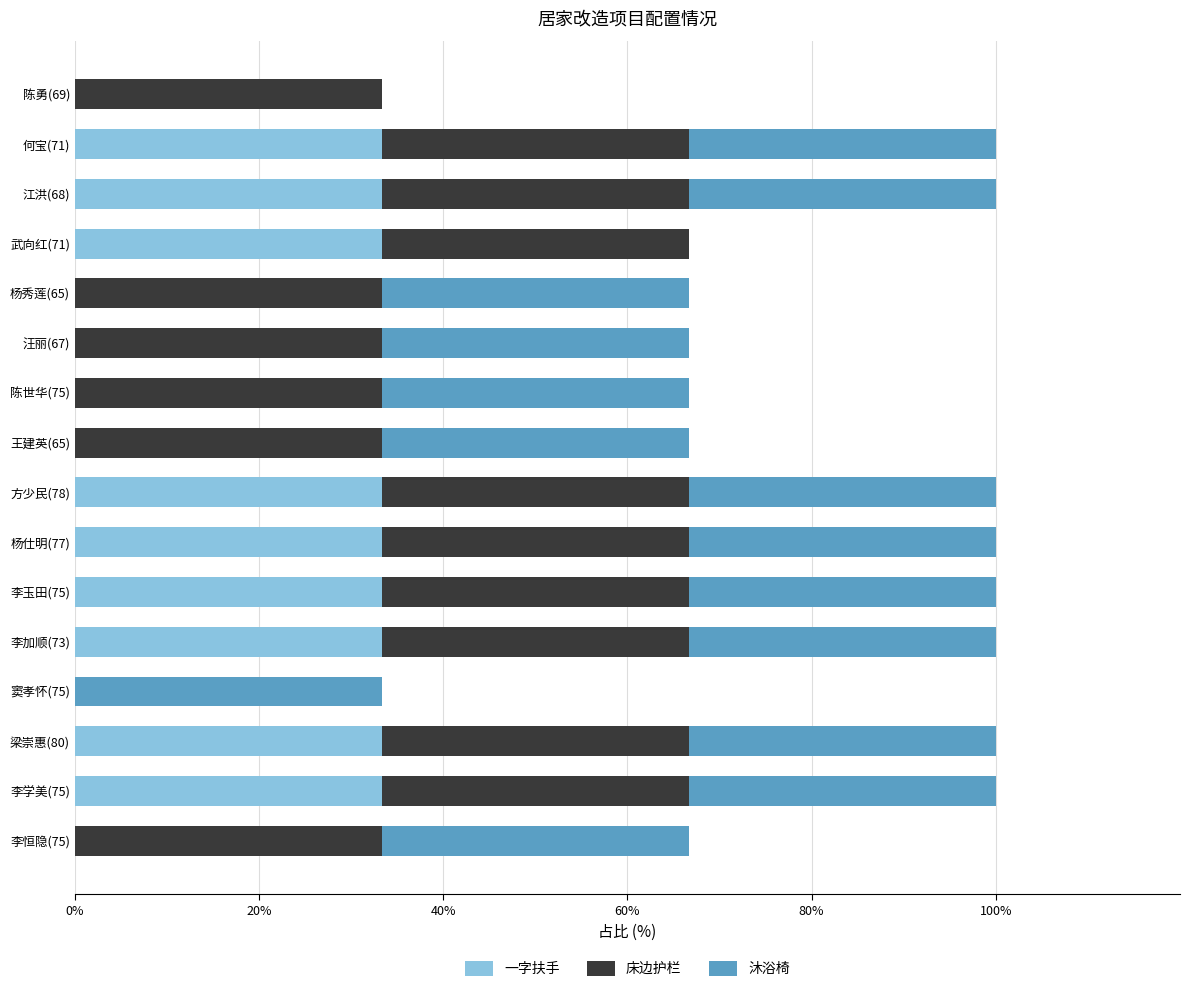

What is the total value across all series at 梁崇惠(80)?

100.0